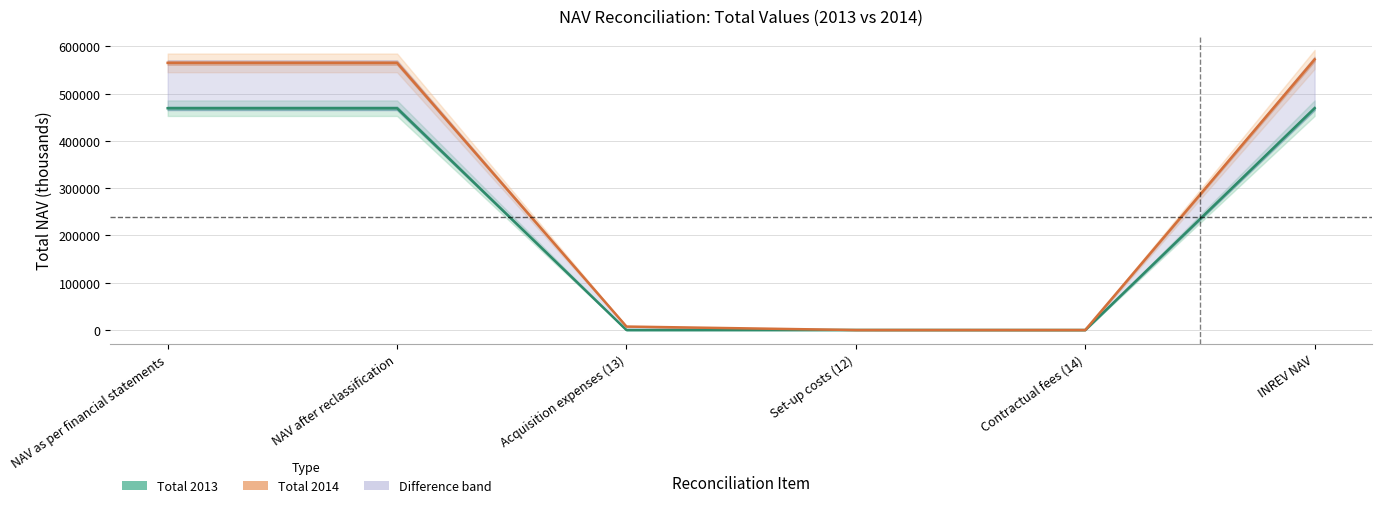

Which series changed the most between Contractual fees (14) and INREV NAV?

Total 2014